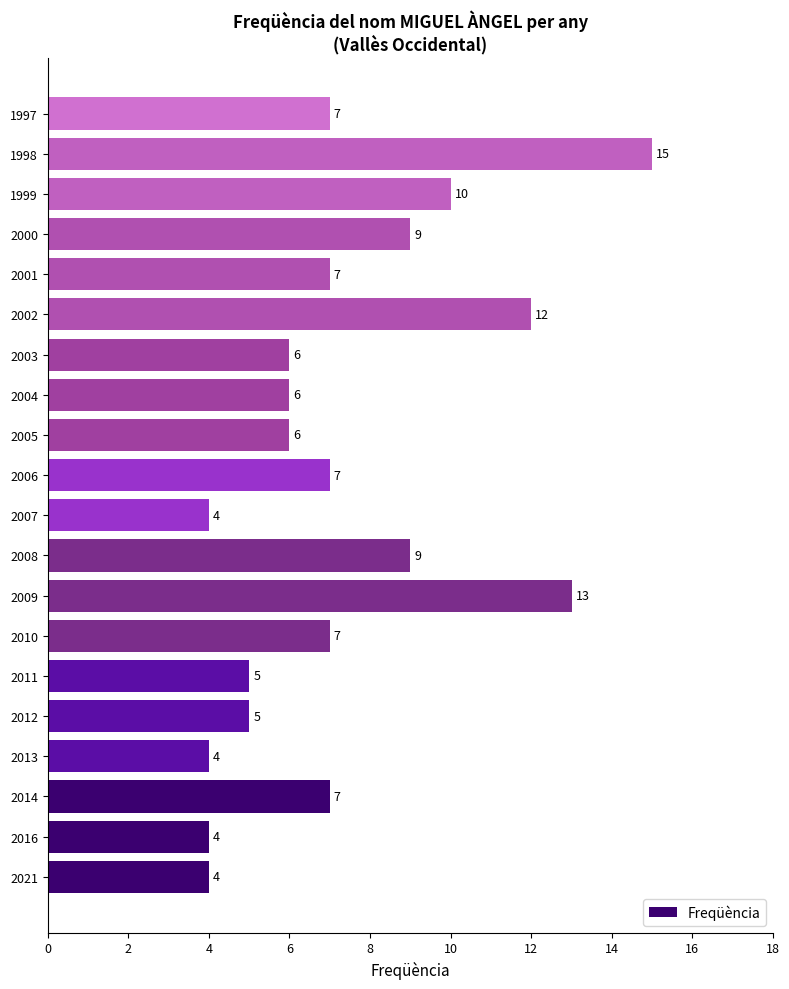

Are the bars grouped side by side (vs. stacked)?

No